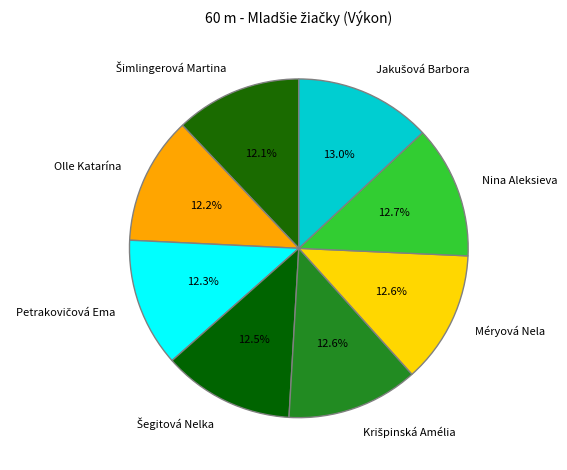

What percentage do Nina Aleksieva and Olle Katarína together represent?

24.9%